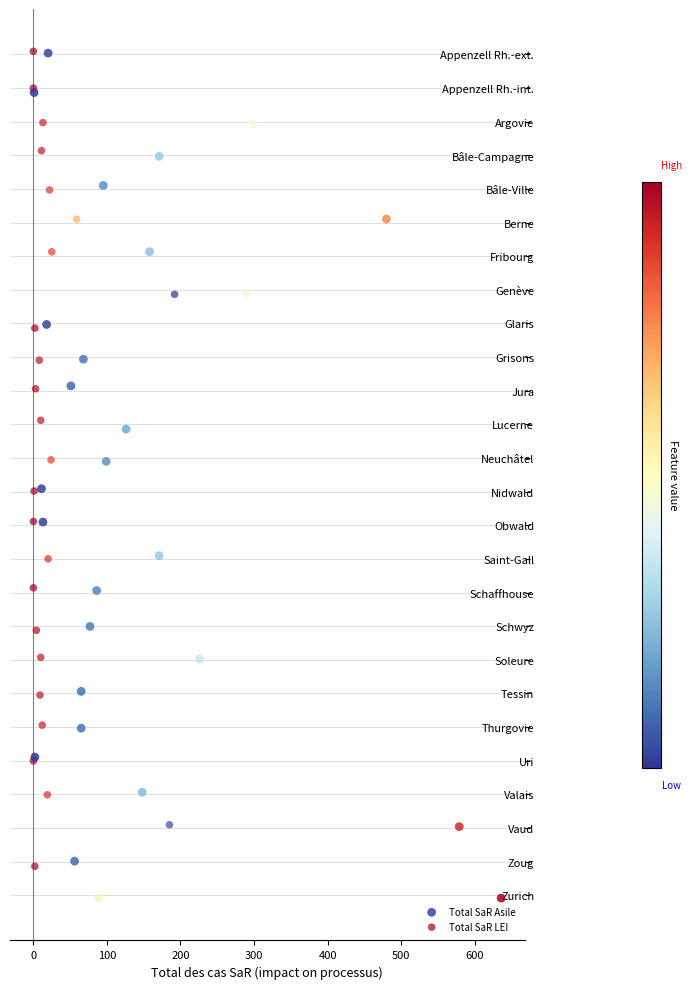

What are all the series names shown in the legend?

Total SaR Asile, Total SaR LEI